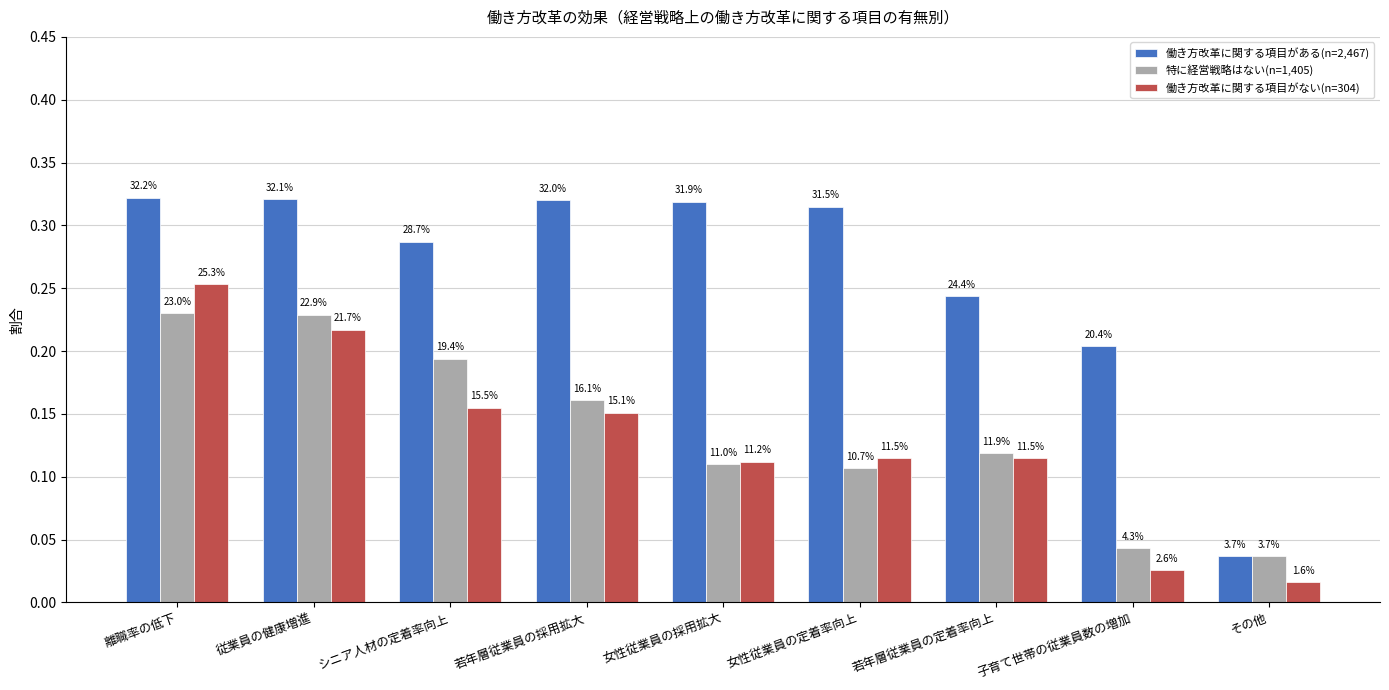

Is the value of 働き方改革に関する項目がある(n=2,467) at 若年層従業員の定着率向上 greater than the value of 働き方改革に関する項目がない(n=304) at 離職率の低下?

No